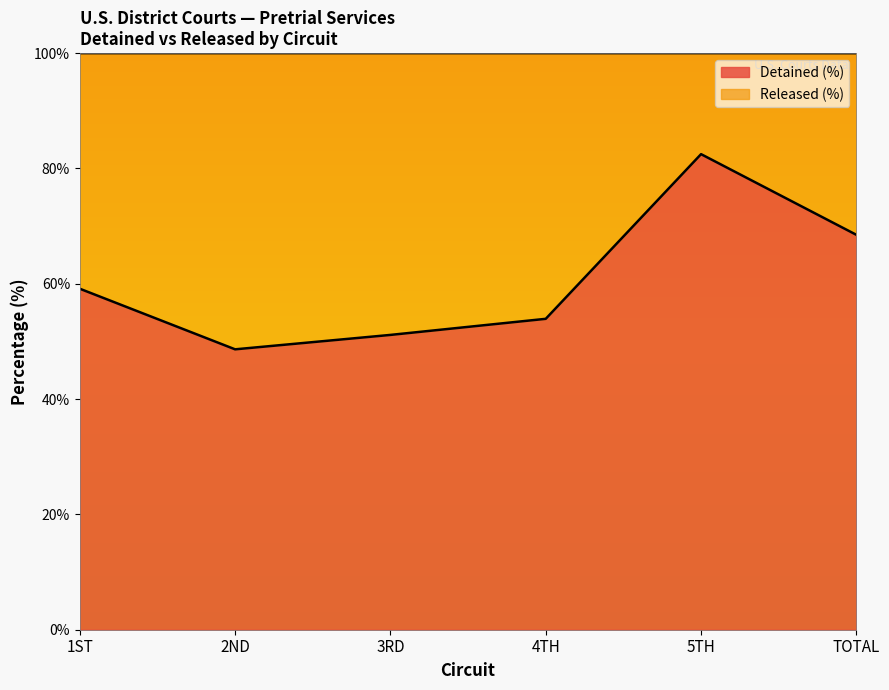

How many interior local peaks (higher than both neighbors) does the data have?

1